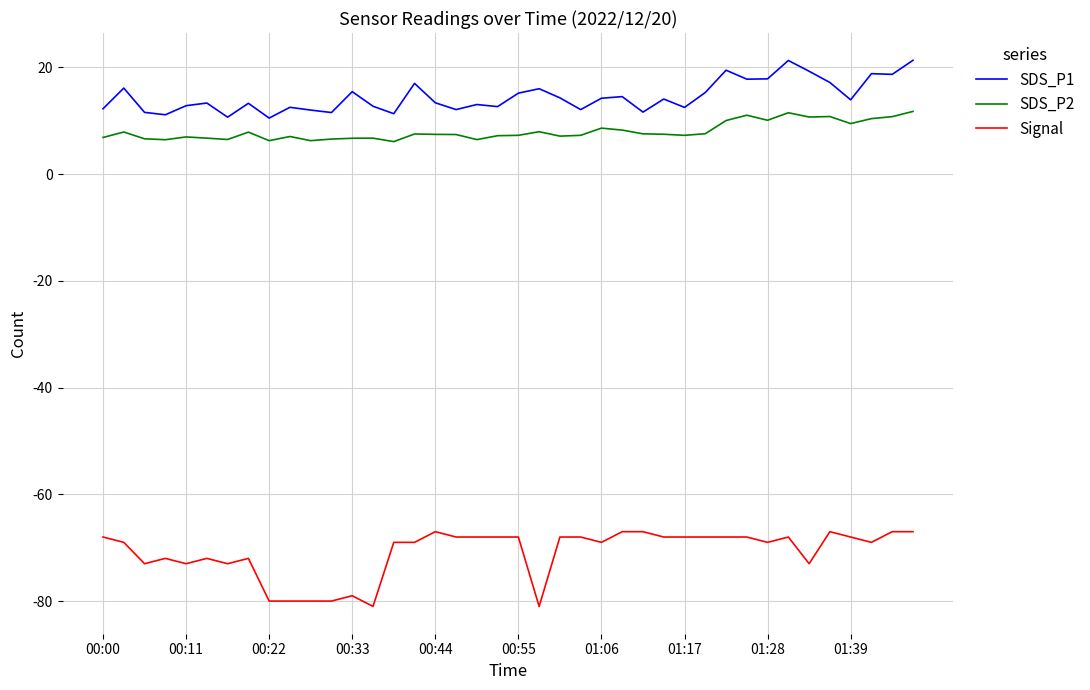

Which series has the largest range (max minus min)?

Signal